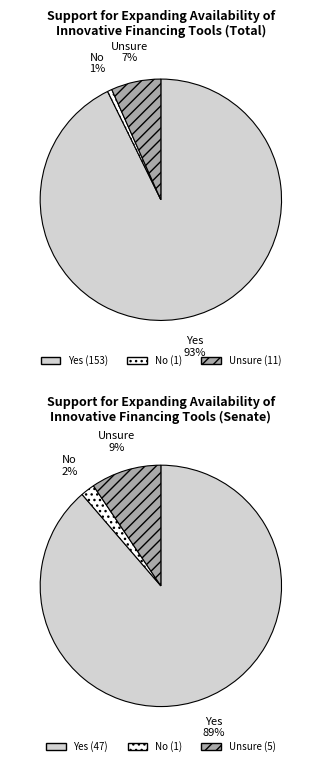

What is the largest slice in the pie chart?

Yes